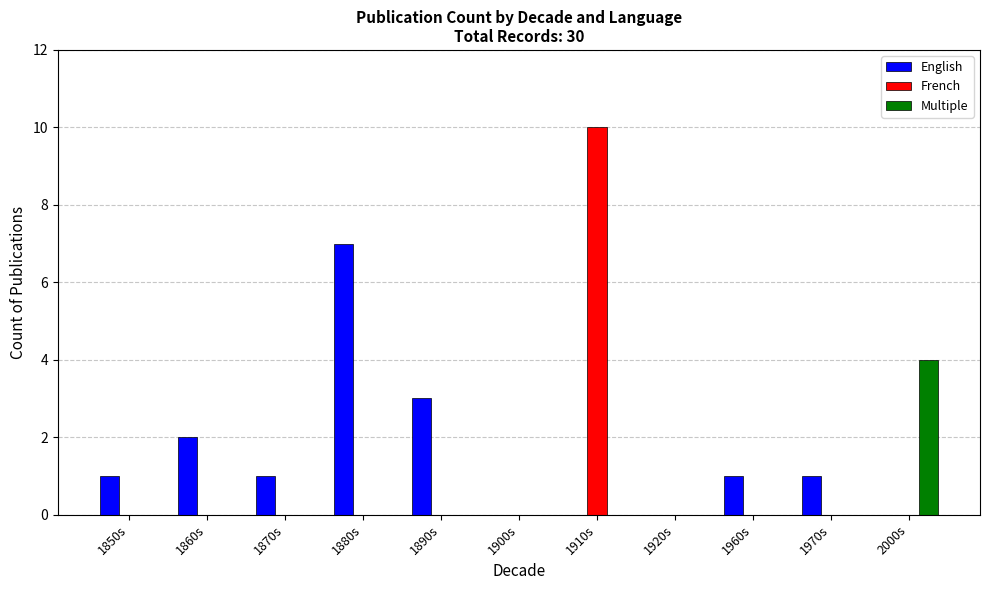

At which label does French reach its peak?

1910s